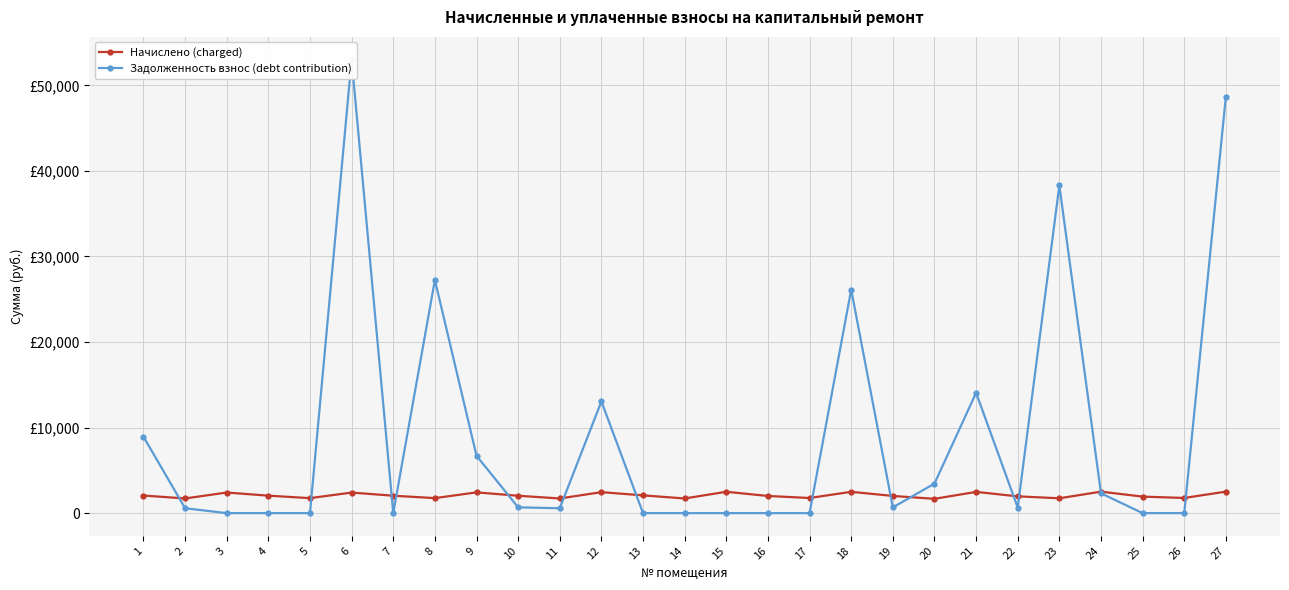

What is the difference between the maximum and minimum values in the Начислено (charged) series?

840.6